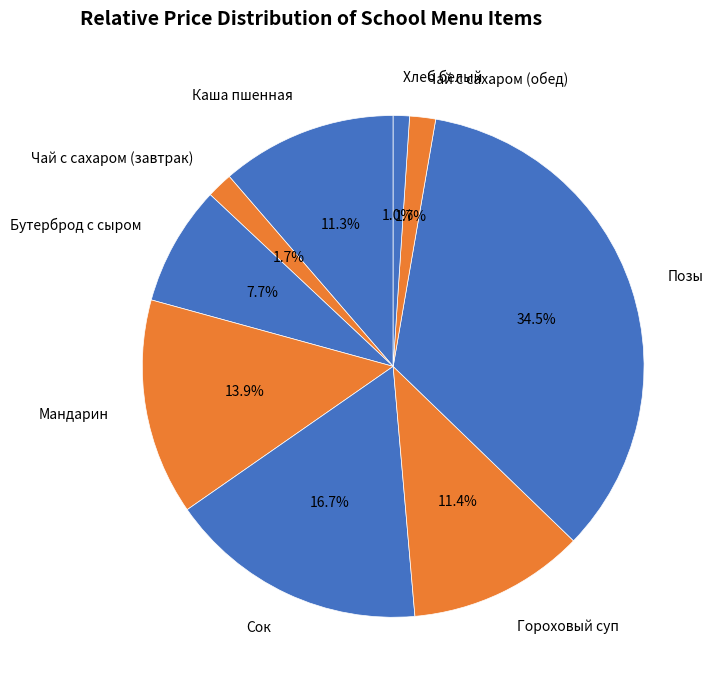

How many segments does this pie chart have?

9